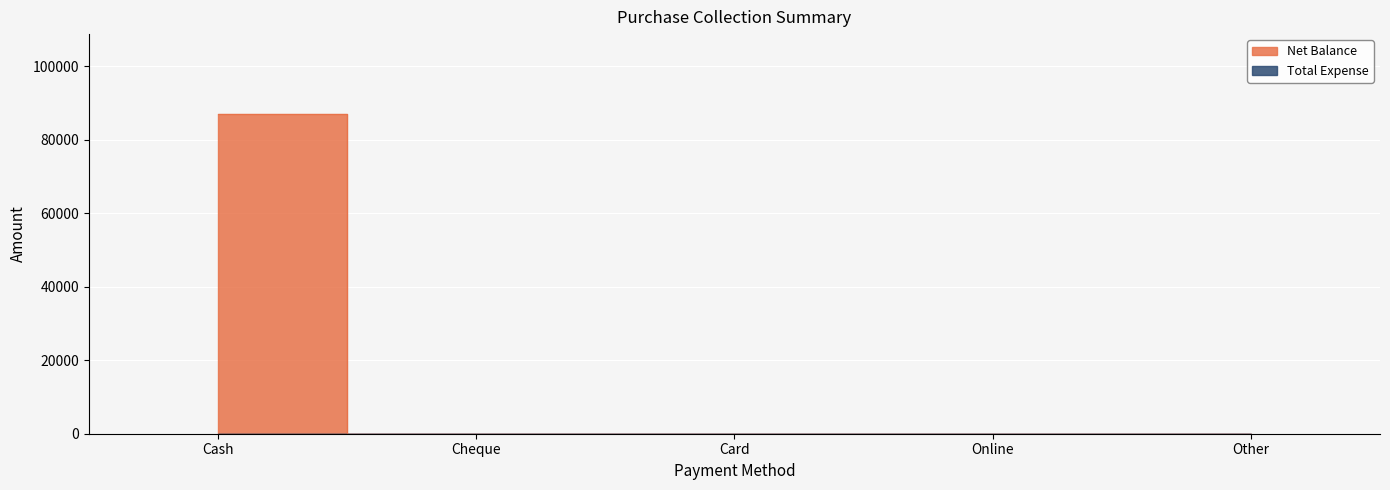

Rank the categories by value from lowest to highest.

Cheque, Card, Online, Other, Cash